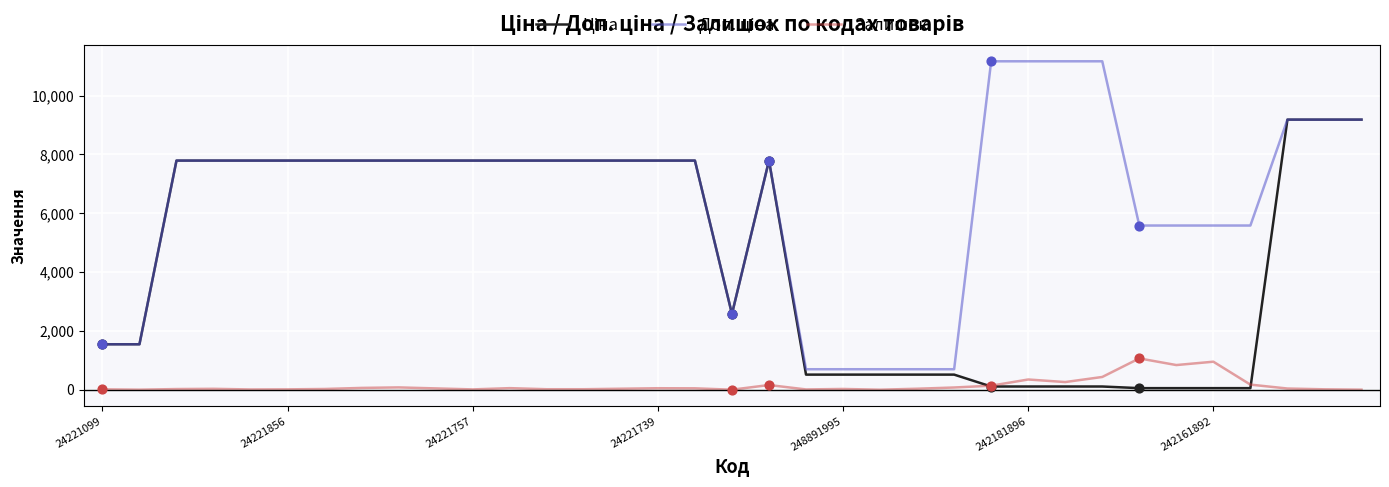

What is the maximum value for Залишок?

1067.0